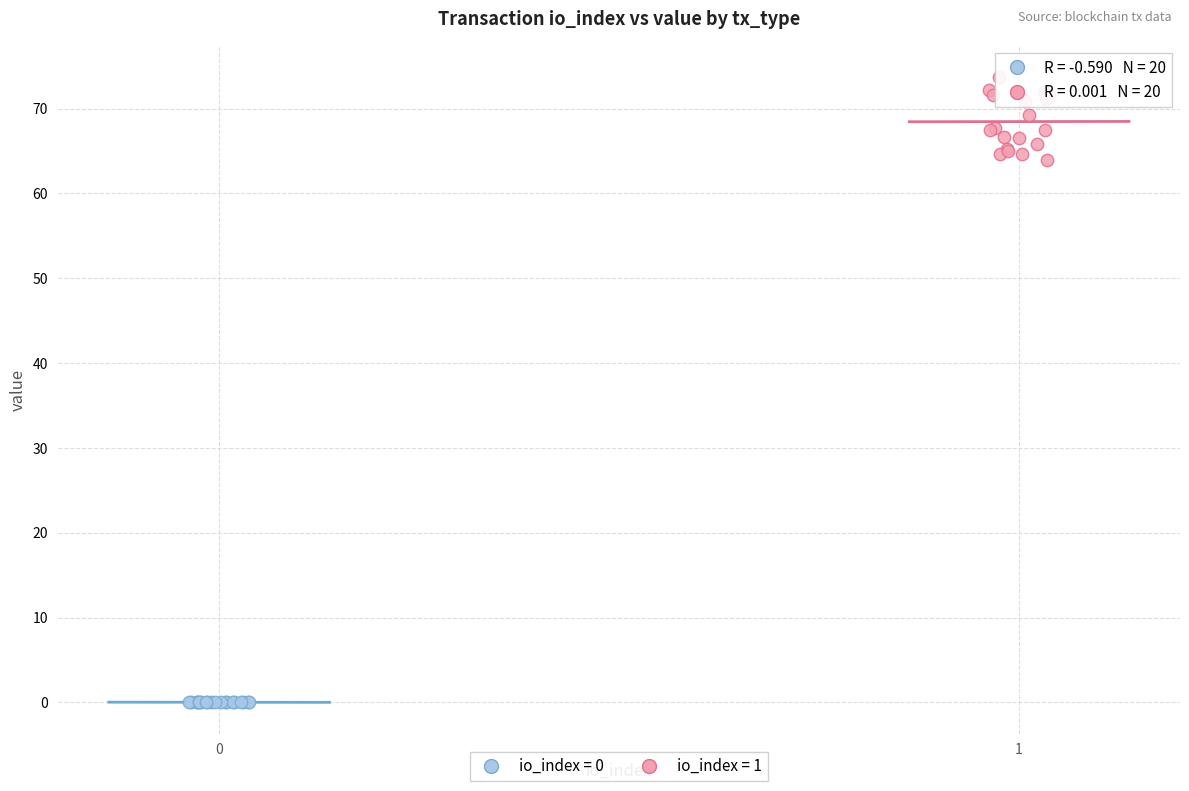

Which series contains the highest Y value?

io_index = 1